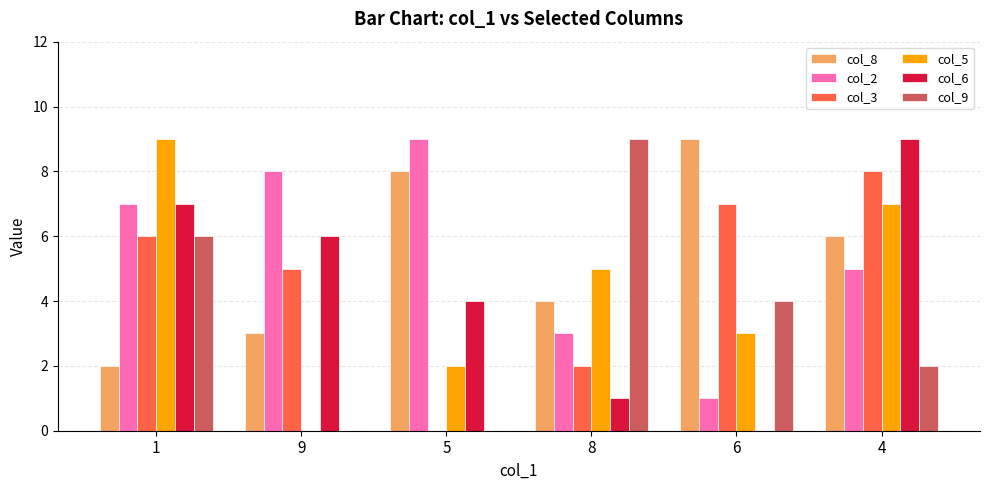

Where does the col_9 series first go above 4?

1